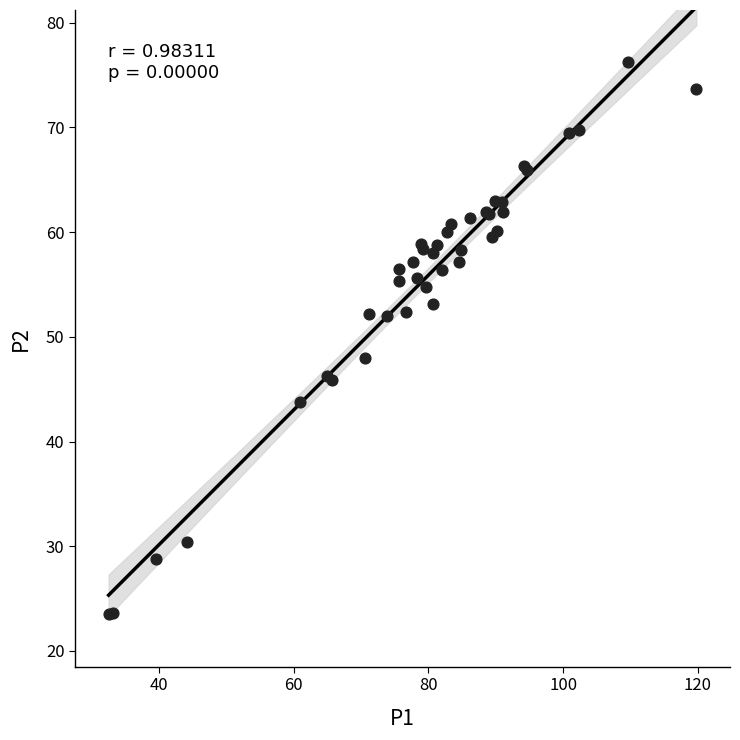

What Y value in the scatter plot is closest to 49?

48.0